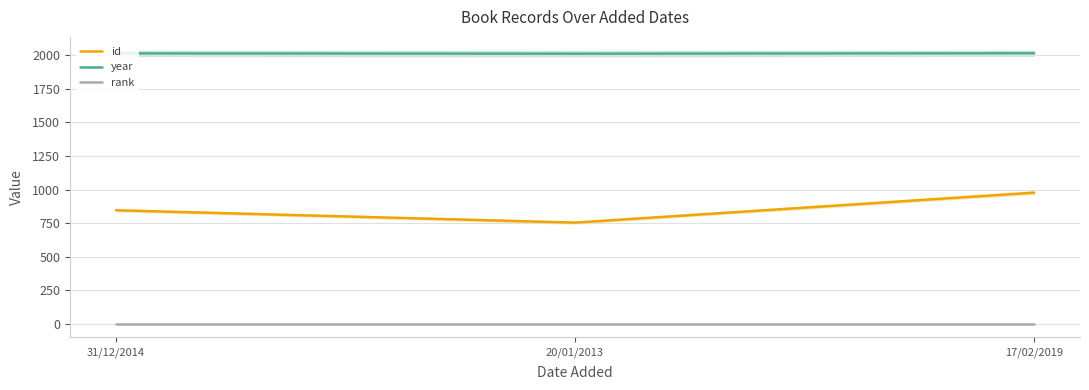

What is the total value across all series at 17/02/2019?

2993